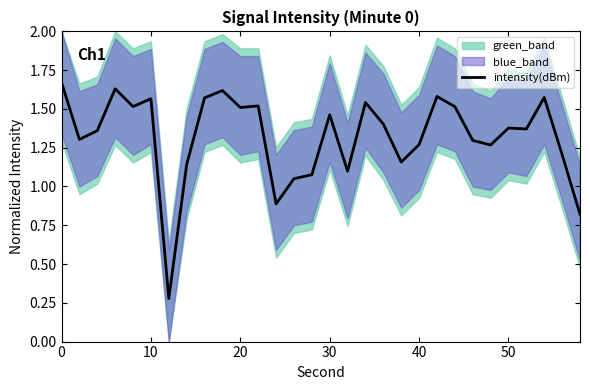

What is the difference between the maximum and second lowest values?

0.9